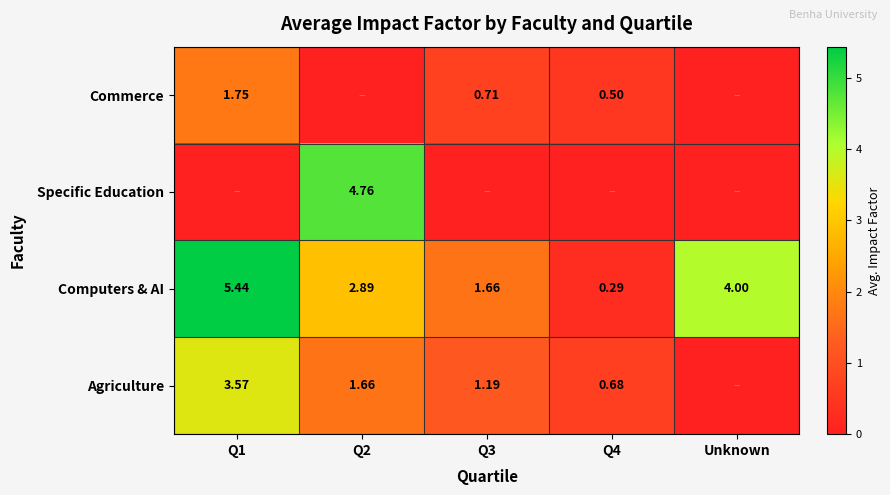

What is the average value of the Computers & AI series?

2.9